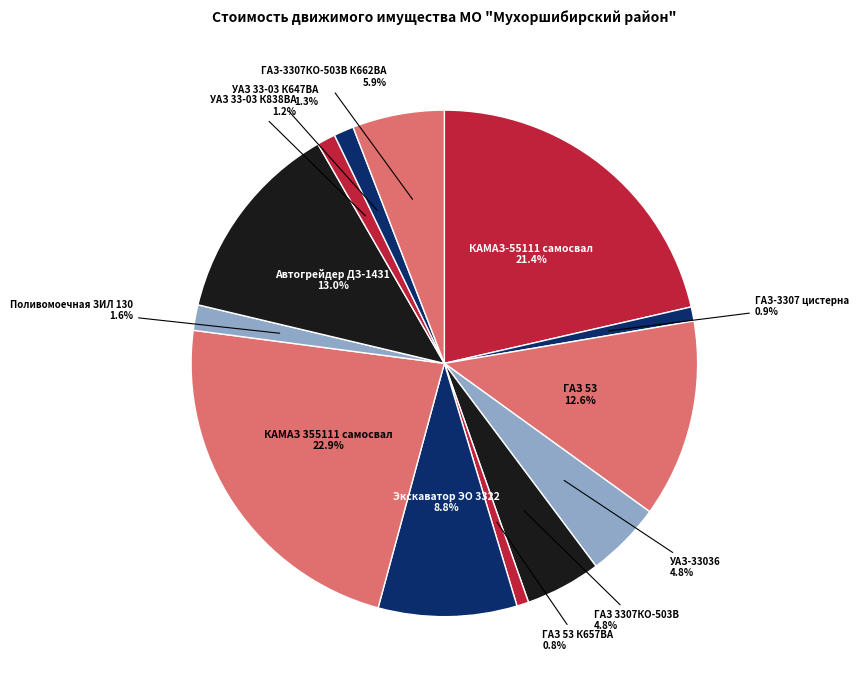

How many segments does this pie chart have?

13